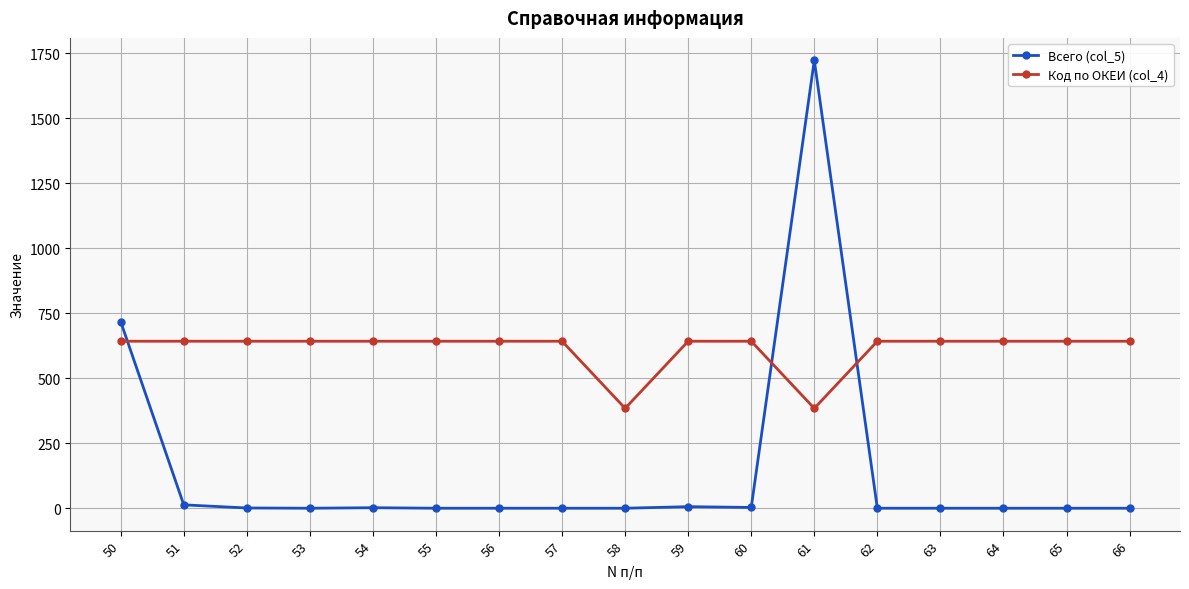

After their last crossing, which series has the higher values: Всего (col_5) or Код по ОКЕИ (col_4)?

Код по ОКЕИ (col_4)